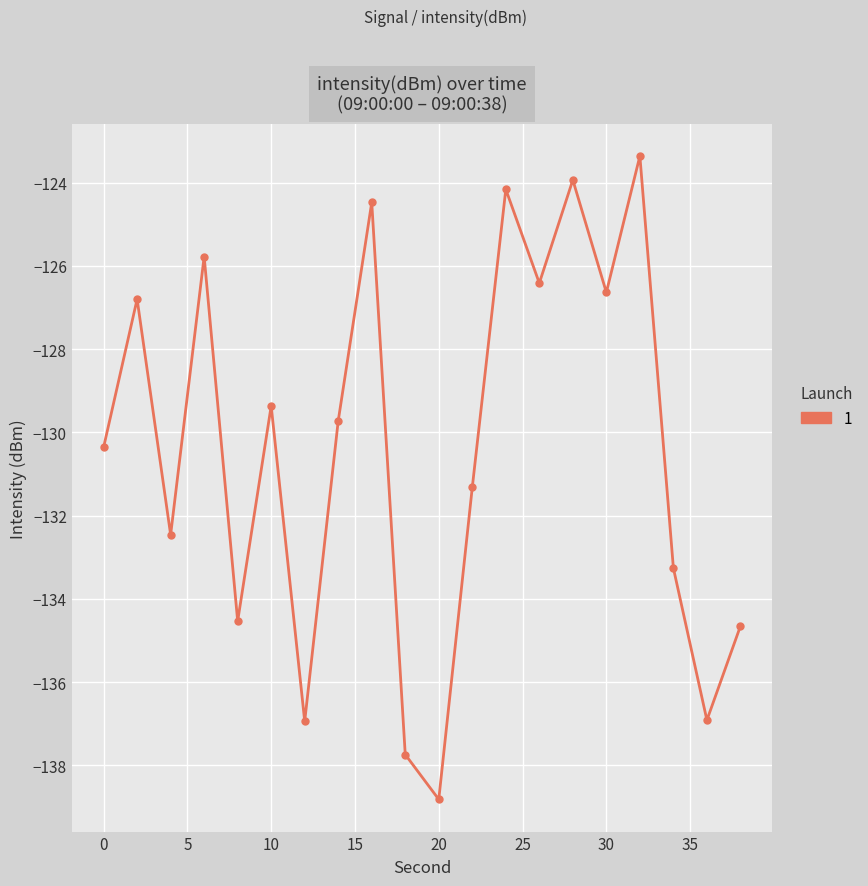

What is the minimum value shown in the chart?

-138.8